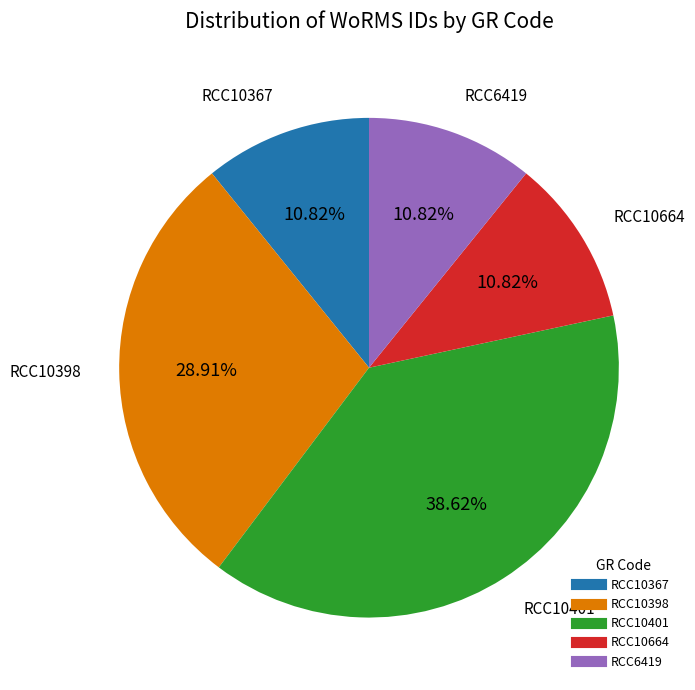

How much of the chart is everything except RCC6419?

89.2%